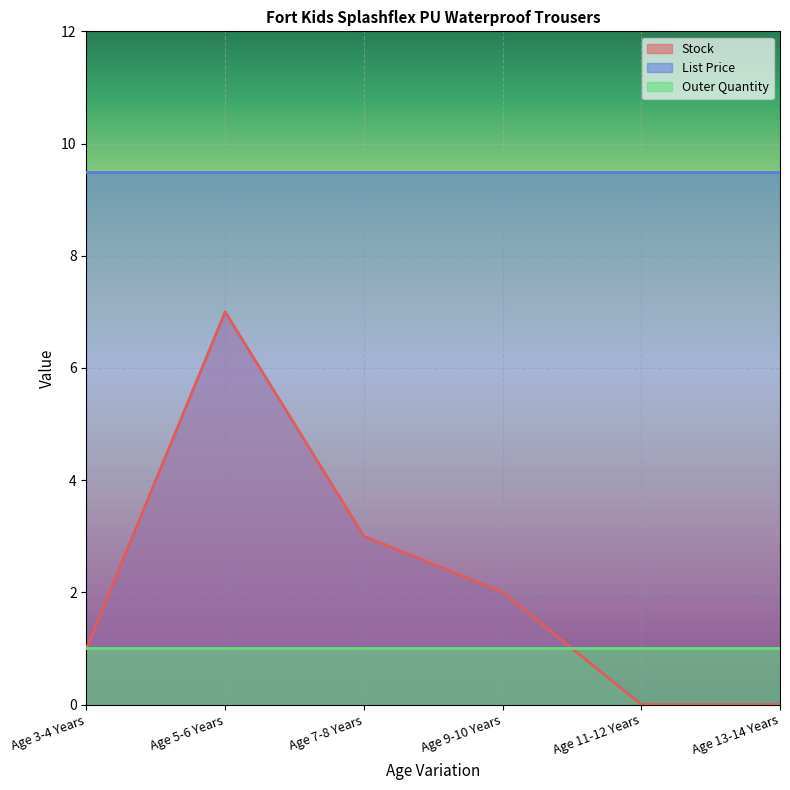

The List Price series shows 4.1 at Age 11-12 Years. True or false?

False